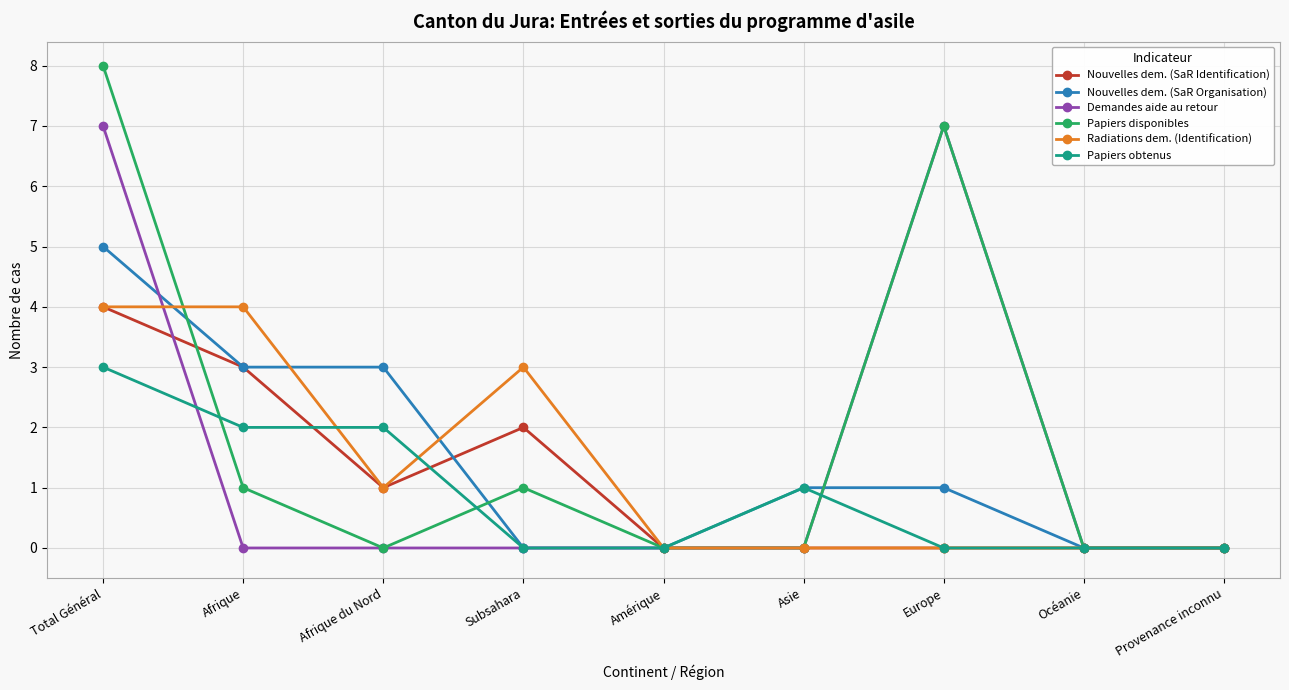

Count the Radiations dem. (Identification) values in the range 0 to 3.

7